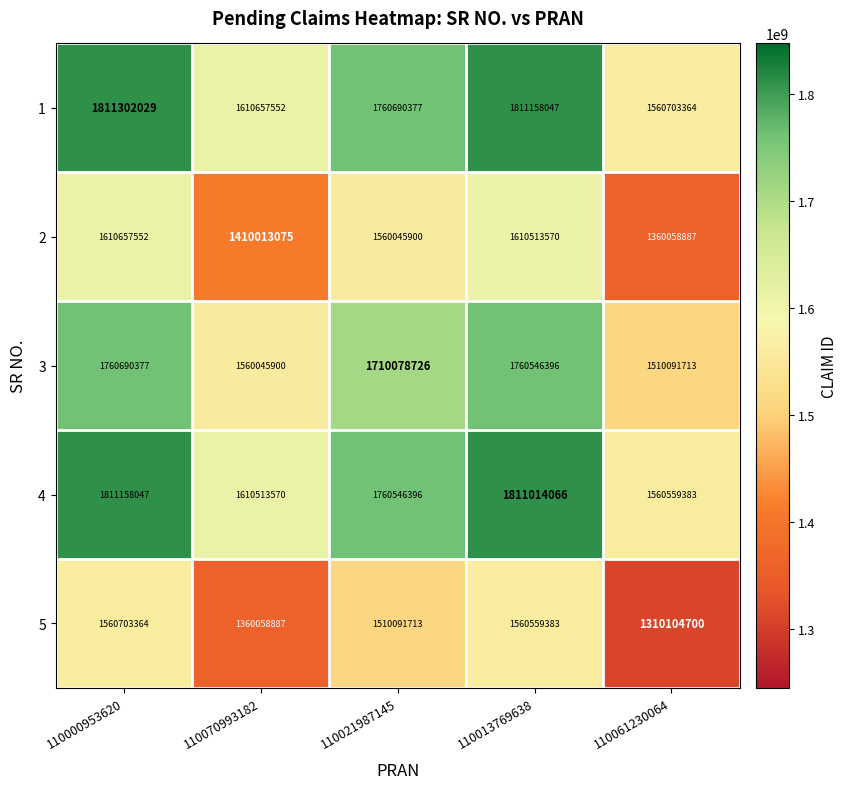

Count the number of categories in the chart.

5